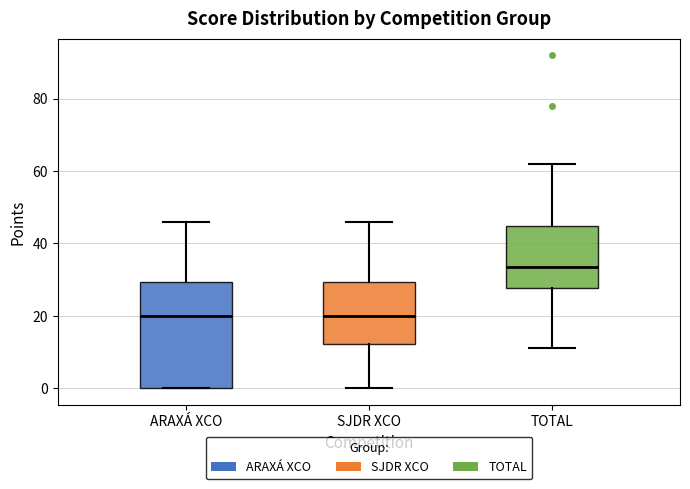

Reading left to right, read every box against the y-axis: the position of its median line, the range the box covers, and the ends of its whiskers. The values are not printed on the chart, so give them approximately, as read against the axis.

ARAXÁ XCO: median 20, box 0 to 30, whiskers 0 to 46
SJDR XCO: median 20, box 12 to 30, whiskers 0 to 46
TOTAL: median 34, box 28 to 44, whiskers 12 to 62